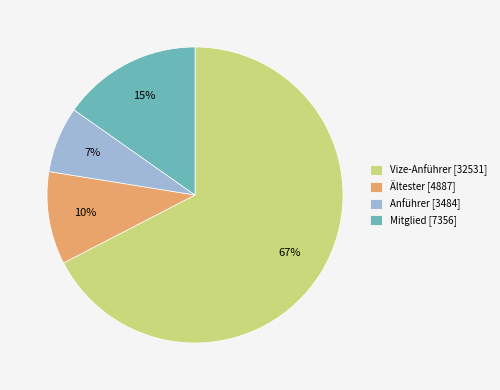

Is there a majority slice in this chart?

Yes